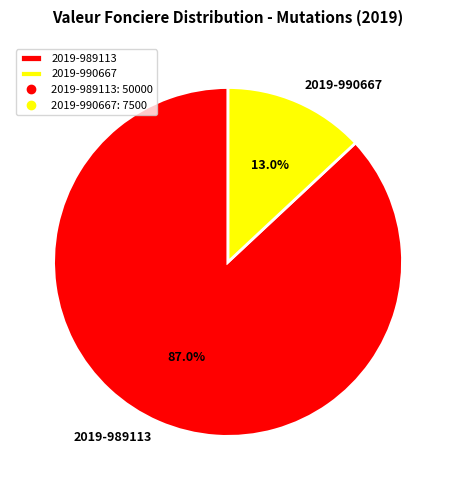

Combined, what portion of the pie is 2019-990667 and 2019-989113?

100.0%